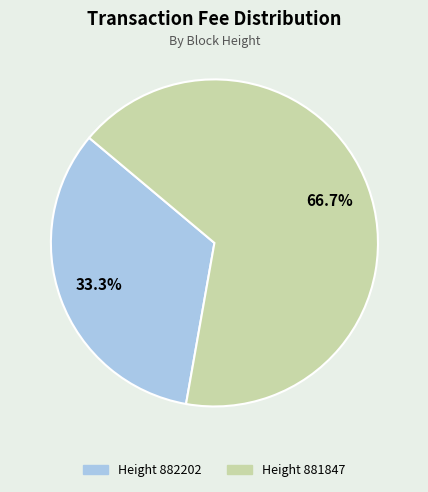

Is there a majority slice in this chart?

Yes